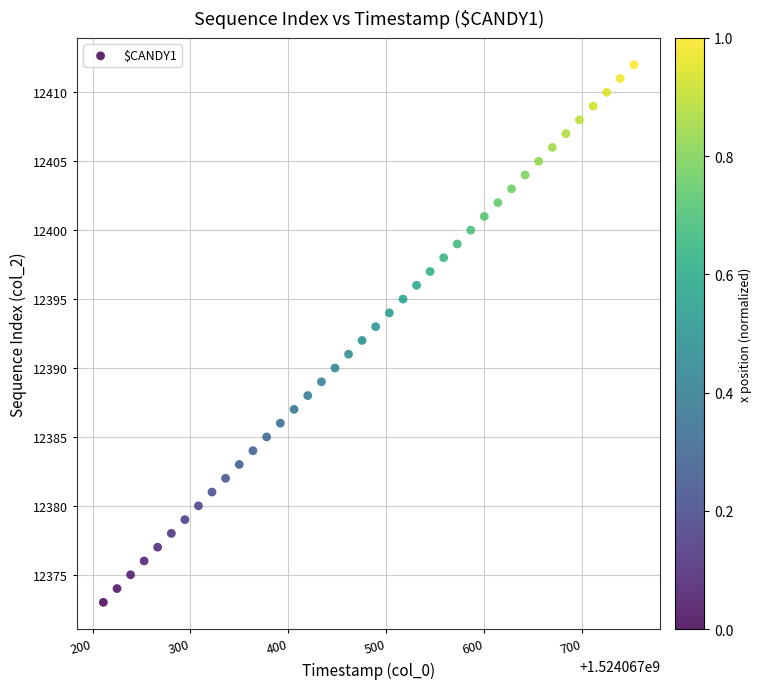

What is the range of Y values (max minus min)?

39